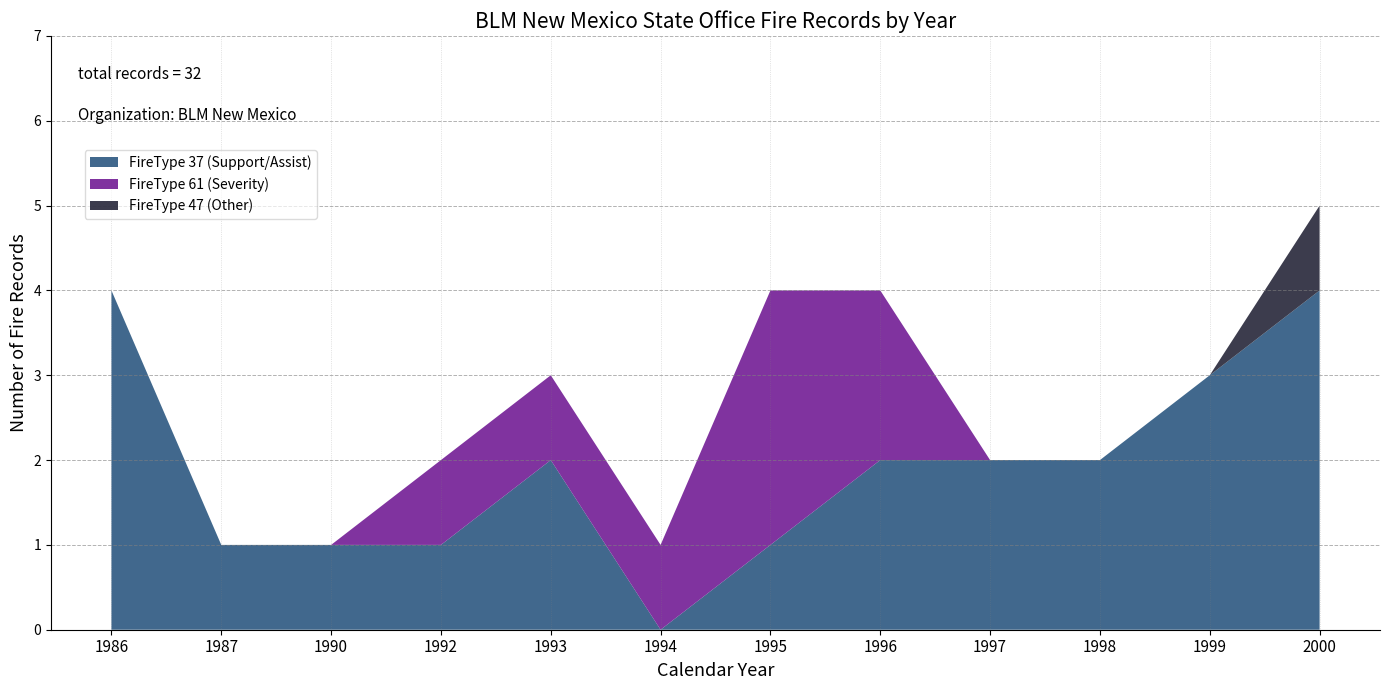

Reading left to right, list all the values displayed in this chart.

FireType: 1986=37	1986=37	1986=37	1986=37	1987=37	1990=37	1992=37	1992=61	1993=61	1993=37	1993=37	1994=61	1995=61	1995=61	1995=61	1995=37	1996=61	1996=37	1996=61	1996=37	1997=37	1997=37	1998=37	1998=37	1999=37	1999=37	1999=37	2000=37	2000=37	2000=37	2000=37	2000=47
FireType_sub: 1986=3	1986=3	1986=3	1986=3	1987=3	1990=3	1992=3	1992=6	1993=6	1993=3	1993=3	1994=6	1995=6	1995=6	1995=6	1995=3	1996=6	1996=3	1996=6	1996=3	1997=3	1997=3	1998=3	1998=3	1999=3	1999=3	1999=3	2000=3	2000=3	2000=3	2000=3	2000=4
ProtectionType: 1986=7	1986=7	1986=7	1986=7	1987=7	1990=7	1992=7	1992=1	1993=1	1993=7	1993=7	1994=1	1995=1	1995=1	1995=1	1995=7	1996=1	1996=7	1996=1	1996=7	1997=7	1997=7	1998=7	1998=7	1999=7	1999=7	1999=7	2000=7	2000=7	2000=7	2000=7	2000=7